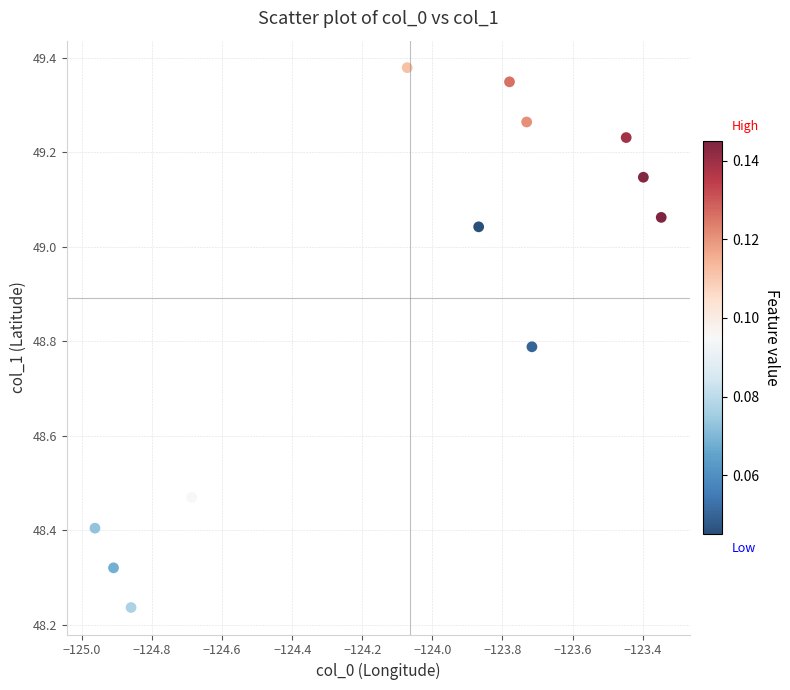

What is the average Y value?

48.9